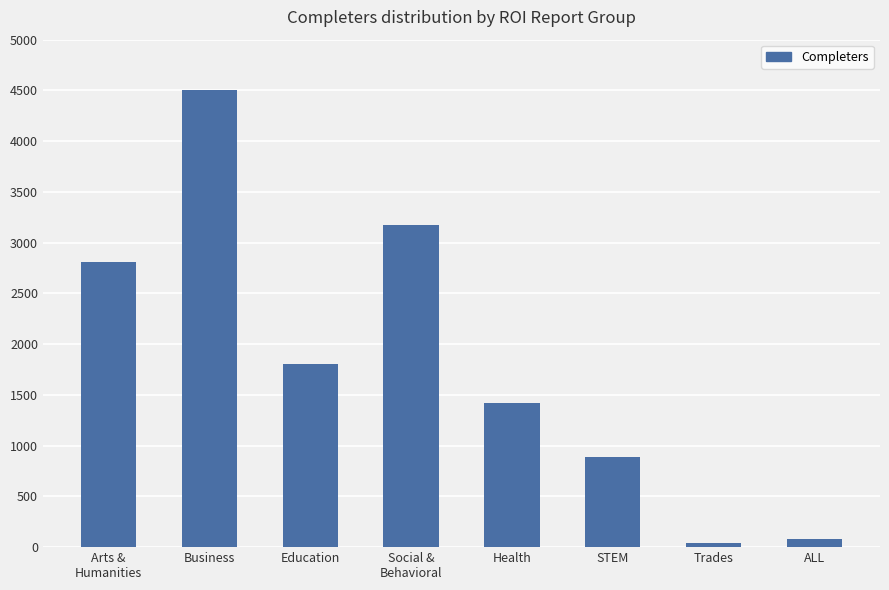

What is the difference between the values at ALL and Arts &
Humanities?

2728